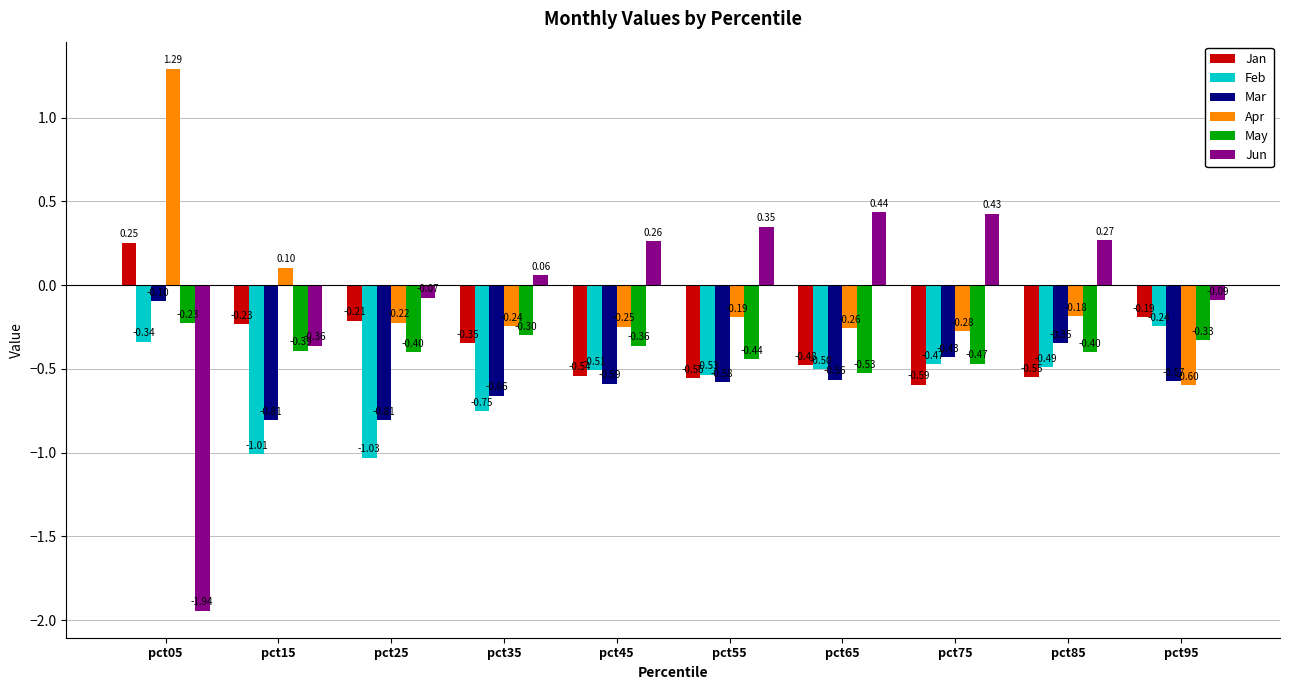

At how many categories does at least one series exceed 0?

8